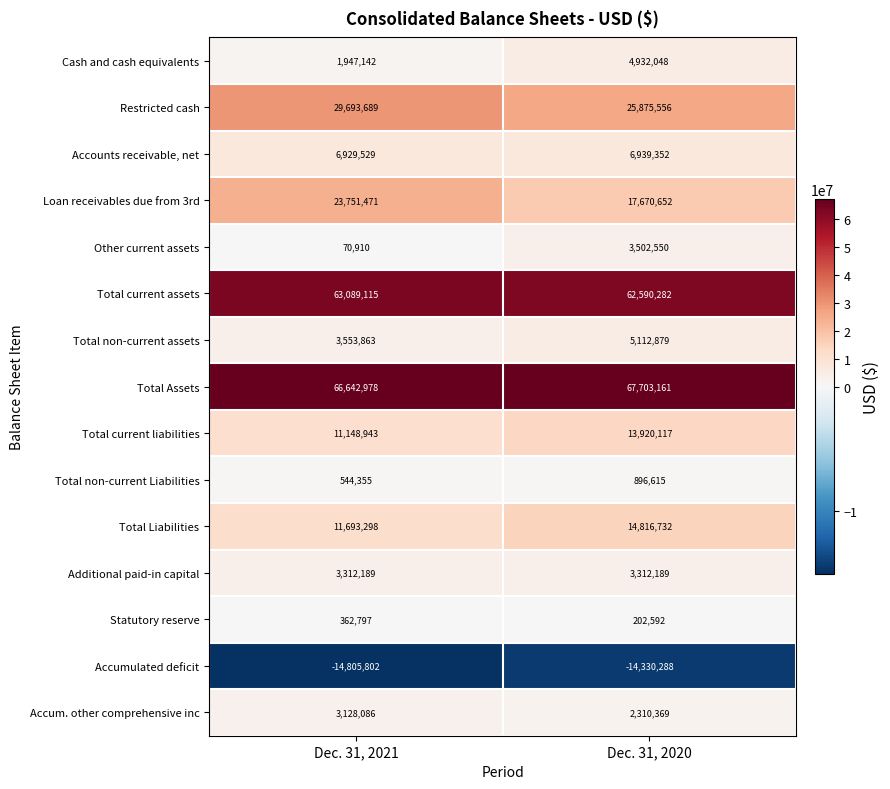

Which series has the largest total across all categories?

Total Assets